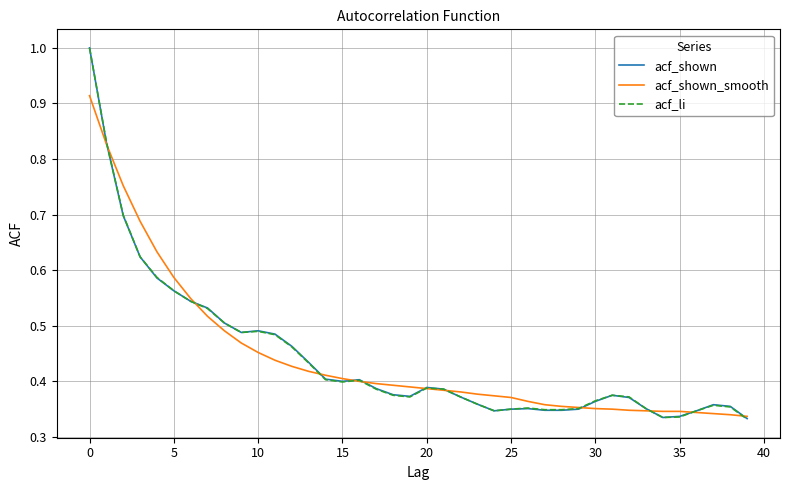

What is the greatest value displayed?

1.0